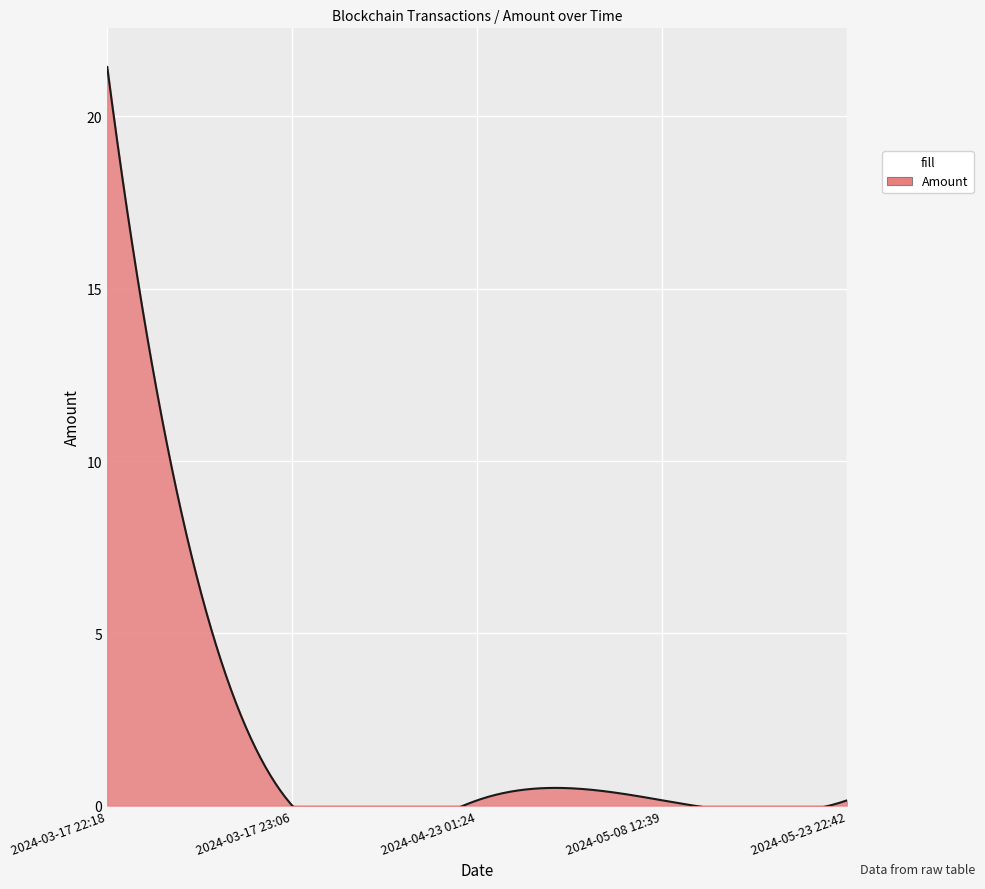

Reading right to left, what are all the values shown in this chart?

2024-05-23 22:42=0.1	2024-05-08 12:39=0.2	2024-04-23 01:24=0.1	2024-03-17 23:06=0.0	2024-03-17 22:18=21.4